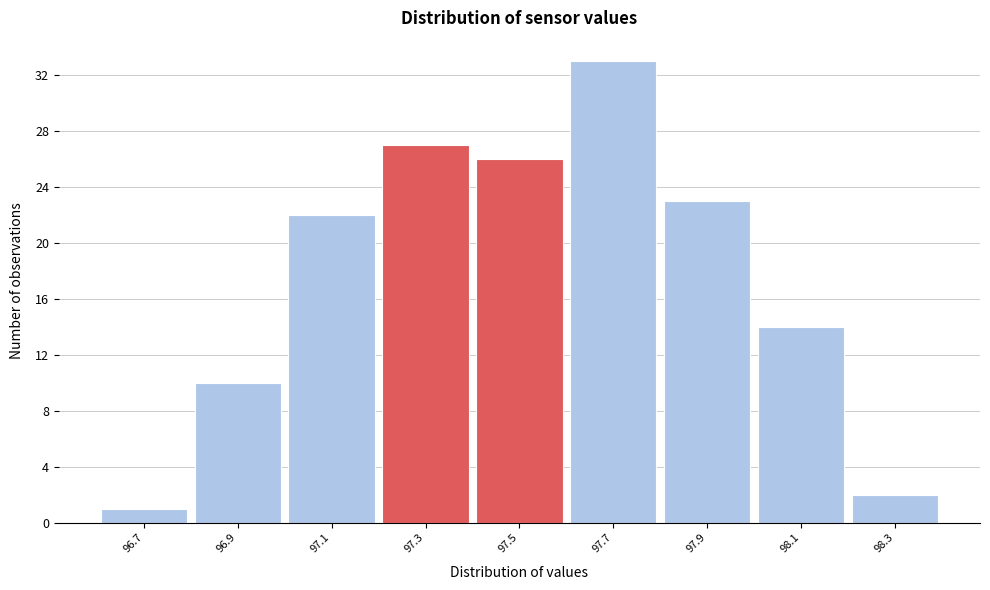

Reading left to right, list every bar in this chart as the range it spans on the x-axis followed by its height. The values are not printed on the chart, so give them approximately, as read against the axis.

96.6 to 96.8: 1
96.8 to 97.0: 10
97.0 to 97.2: 22
97.2 to 97.4: 27
97.4 to 97.6: 26
97.6 to 97.8: 33
97.8 to 98.0: 23
98.0 to 98.2: 14
98.2 to 98.4: 2